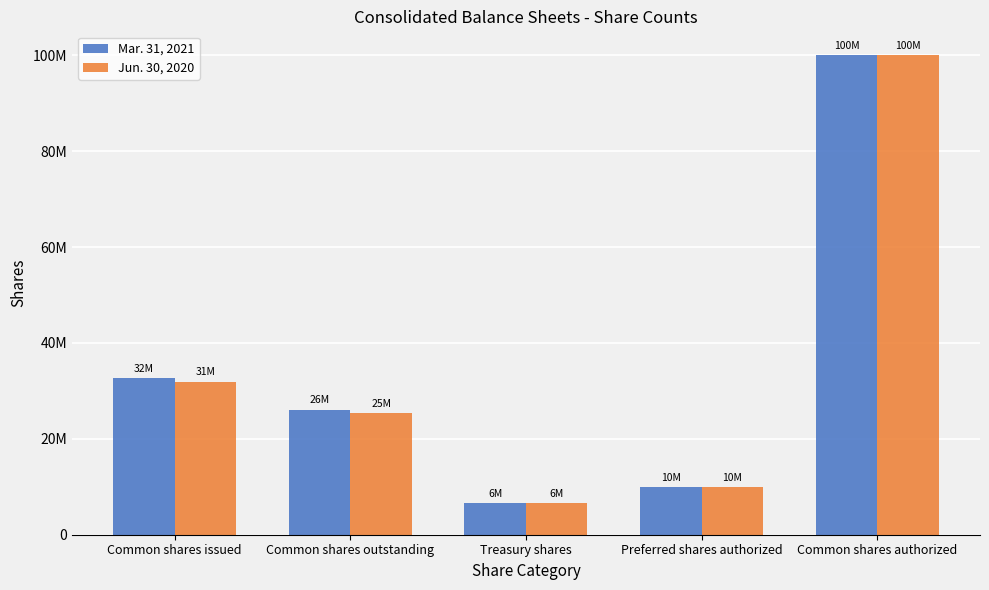

Which category has the lowest value across all series?

Treasury shares